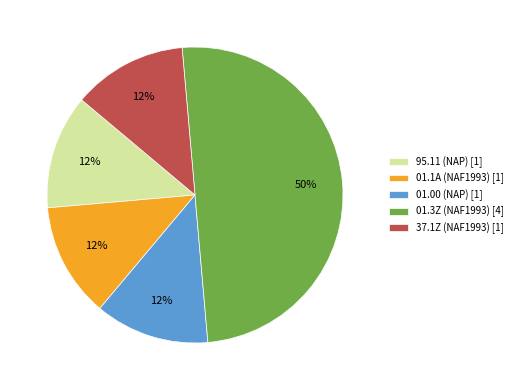

Is it true that 01.1A (NAF1993) [1] is 13% of the pie?

True